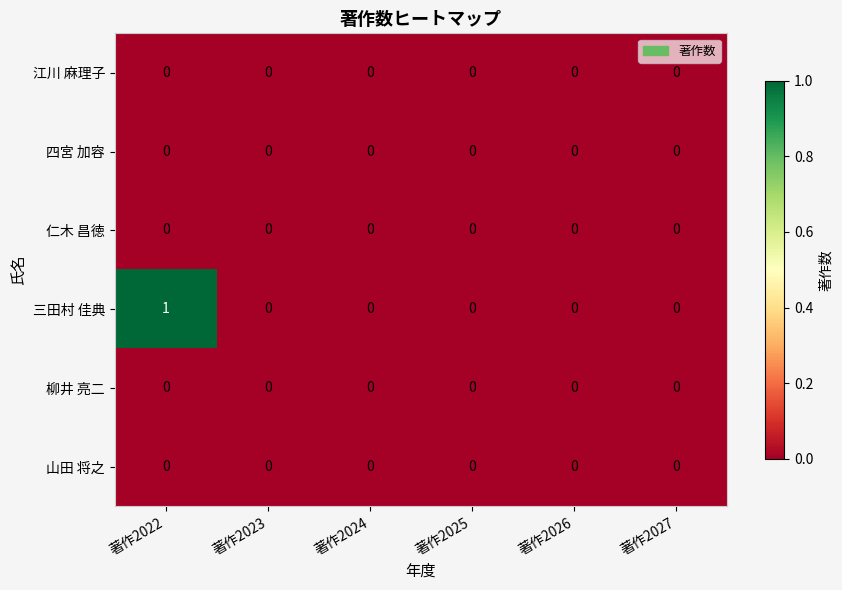

Which series has the largest total across all categories?

三田村 佳典